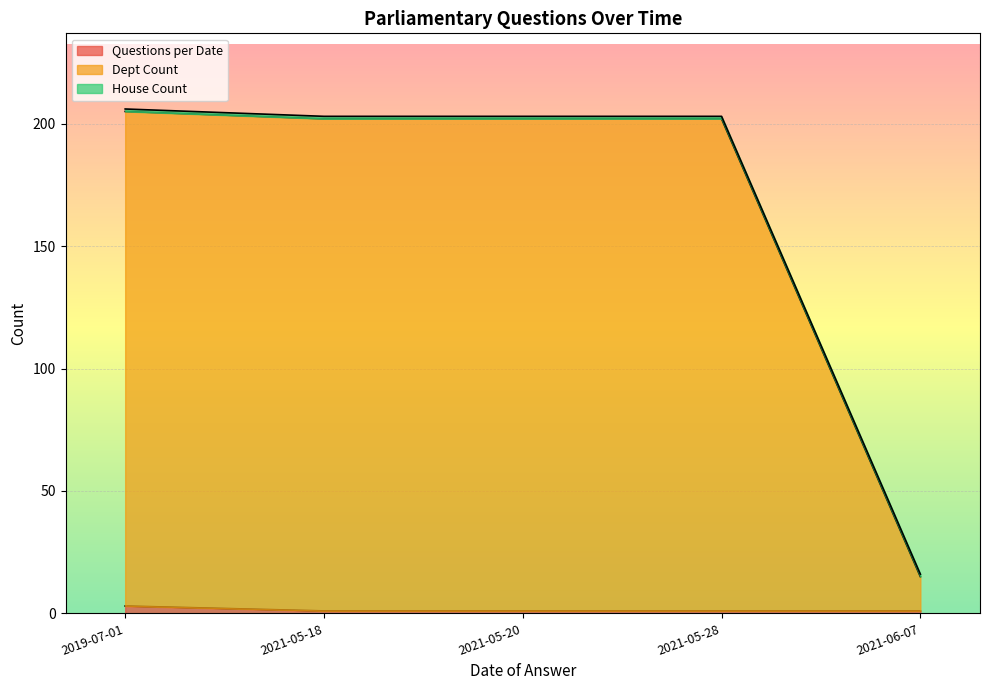

What is the label of the 1st point from the left?

2019-07-01